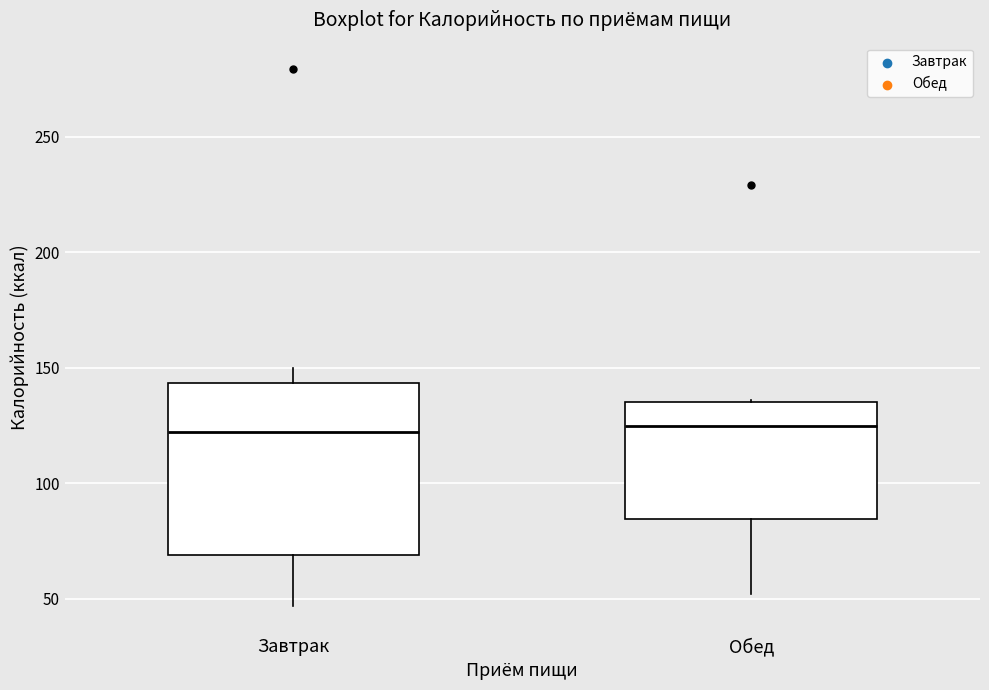

Reading left to right, read every box against the y-axis: the position of its median line, the range the box covers, and the ends of its whiskers. The values are not printed on the chart, so give them approximately, as read against the axis.

Завтрак: median 120, box 70 to 145, whiskers 45 to 150
Обед: median 125, box 85 to 135, whiskers 50 to 135